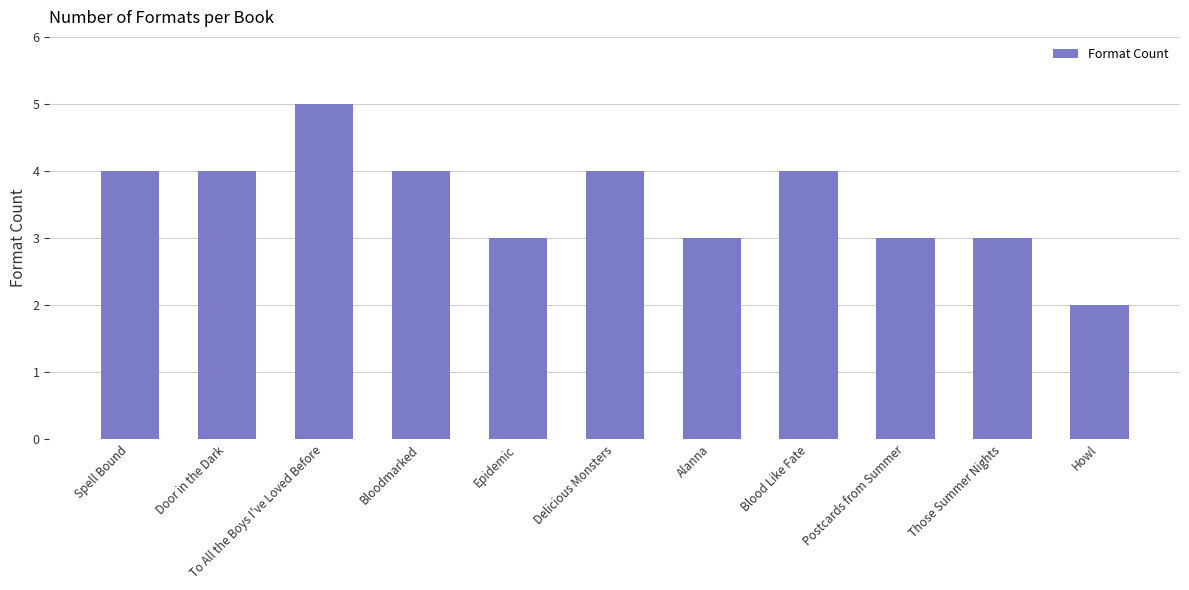

Reading left to right, what are all the values shown in this chart?

Spell Bound=4	Door in the Dark=4	To All the Boys I've Loved Before=5	Bloodmarked=4	Epidemic=3	Delicious Monsters=4	Alanna=3	Blood Like Fate=4	Postcards from Summer=3	Those Summer Nights=3	Howl=2